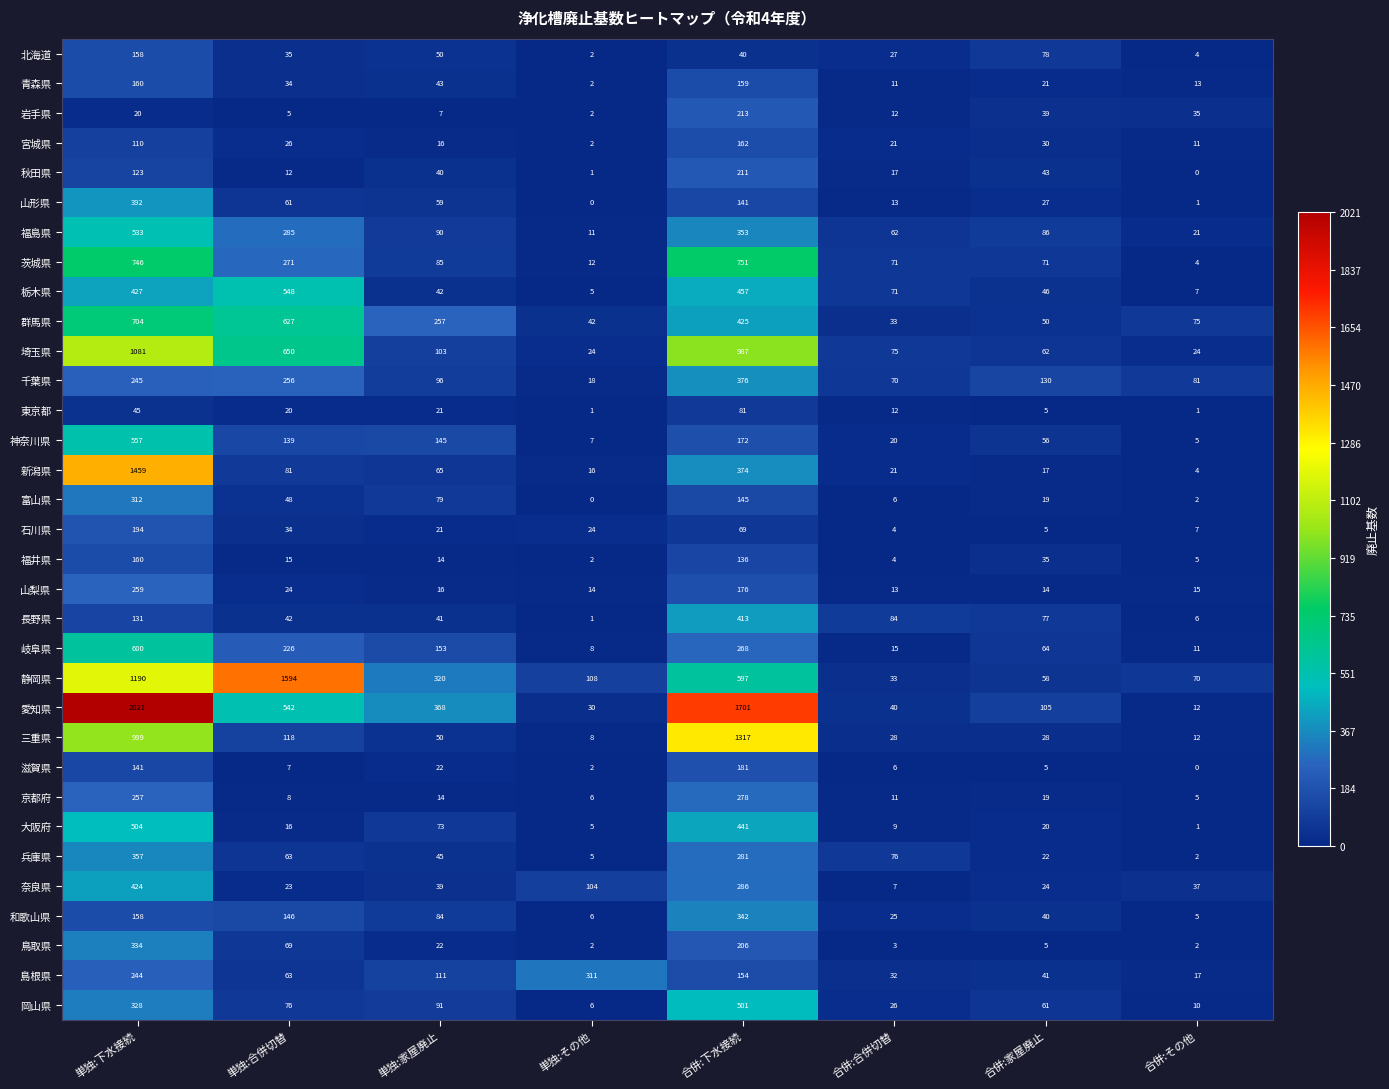

Between 合併:家屋廃止 and 合併:その他, which series saw the biggest shift?

愛知県